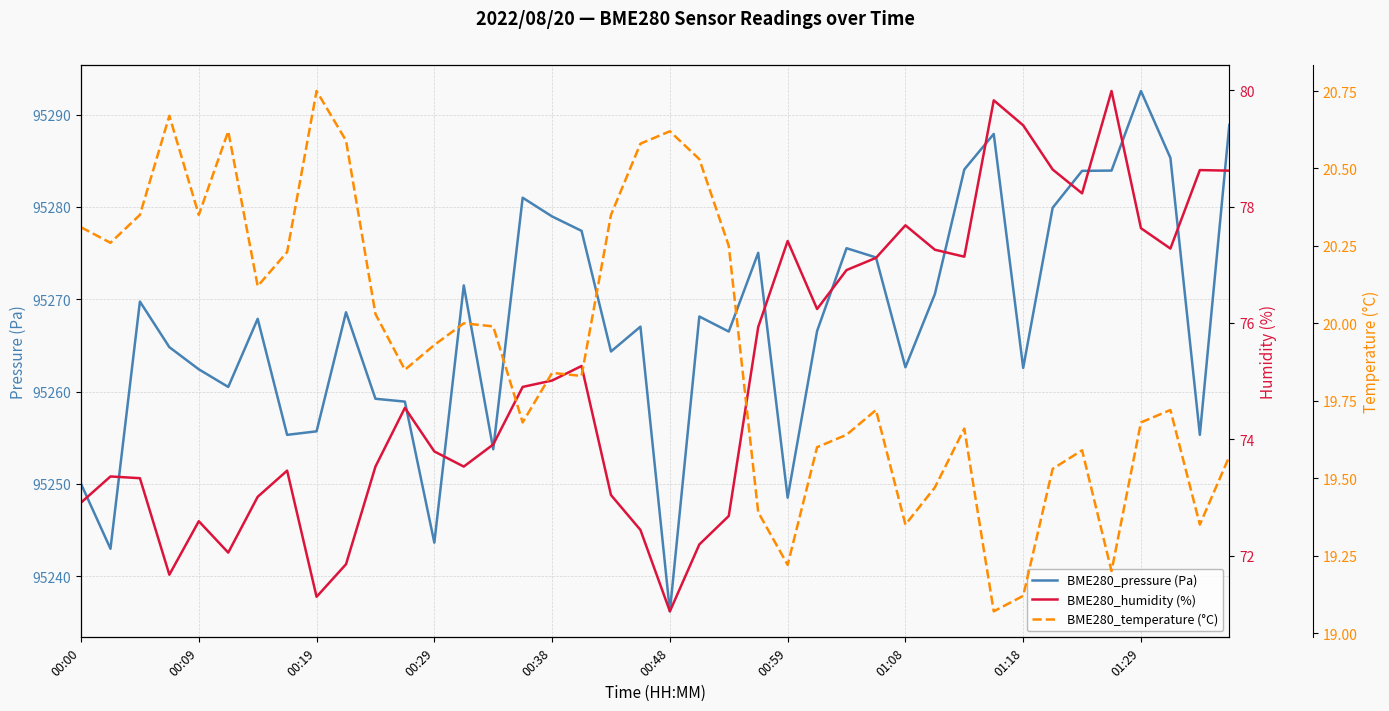

Which category has the highest value in the BME280_pressure (Pa) series?

01:29